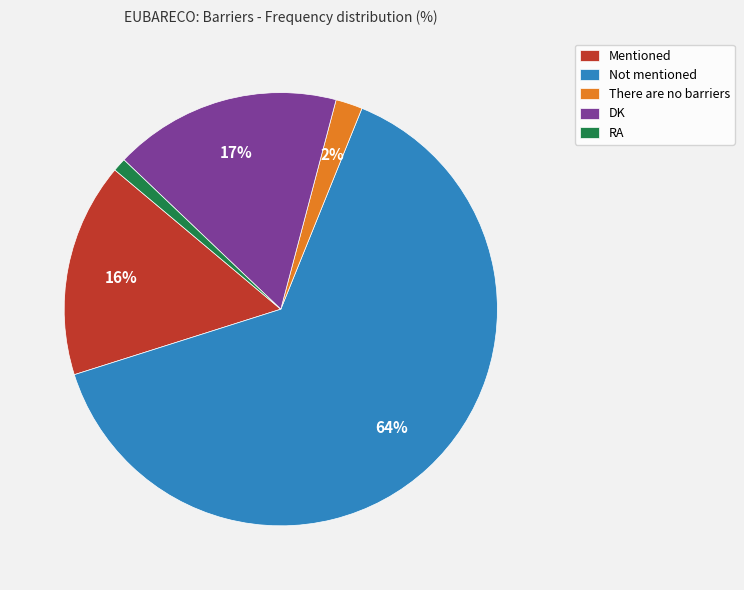

How many segments does this pie chart have?

5